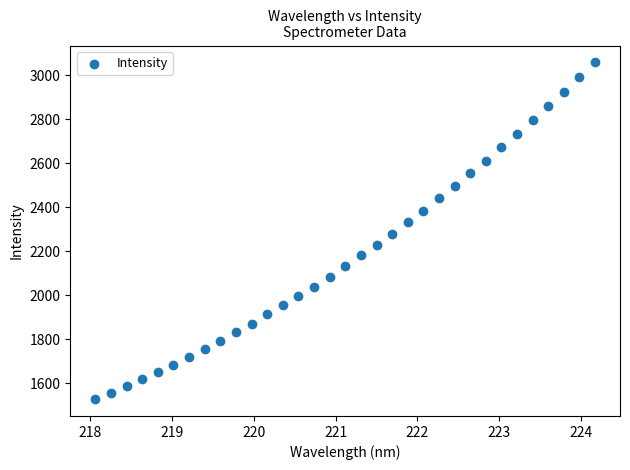

What is the range of X values (max minus min)?

6.1